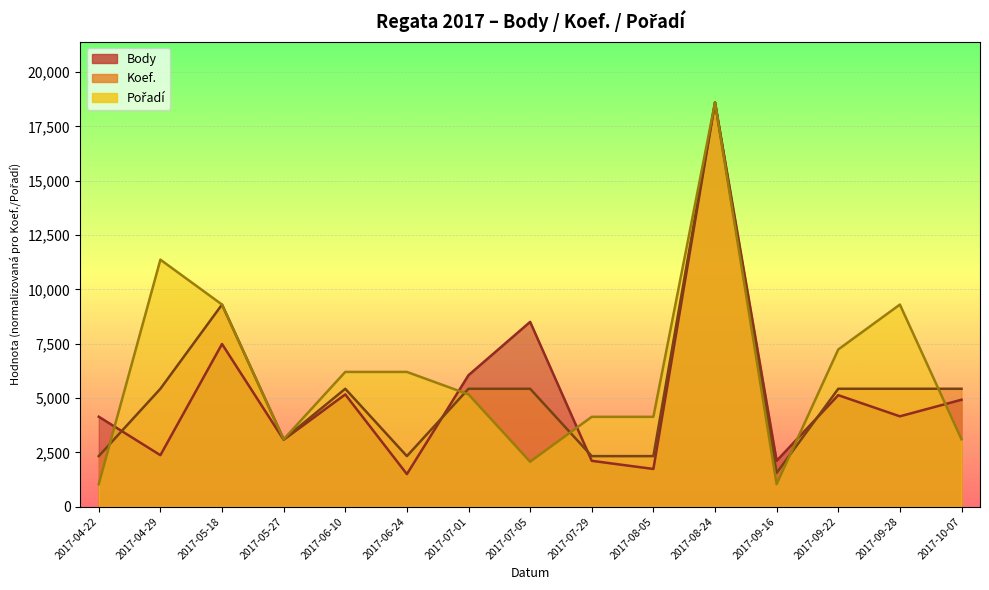

At how many categories does at least one series exceed 13483?

1